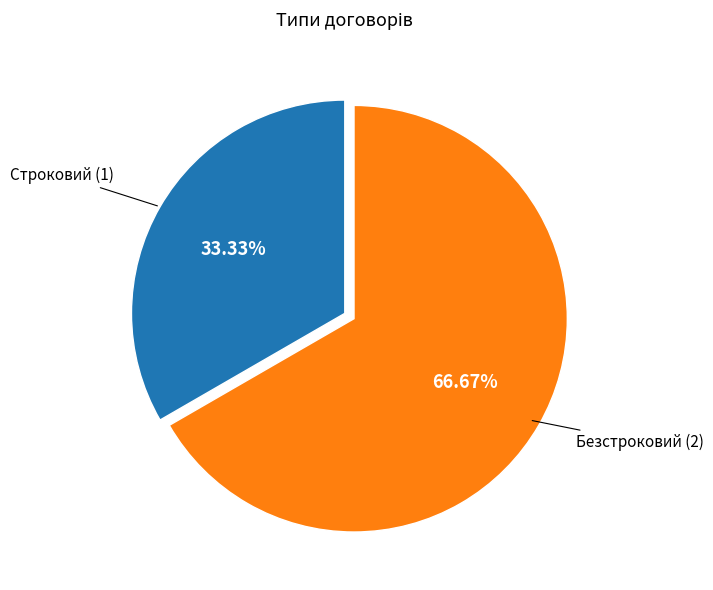

Is there any slice that represents more than half of the pie?

Yes